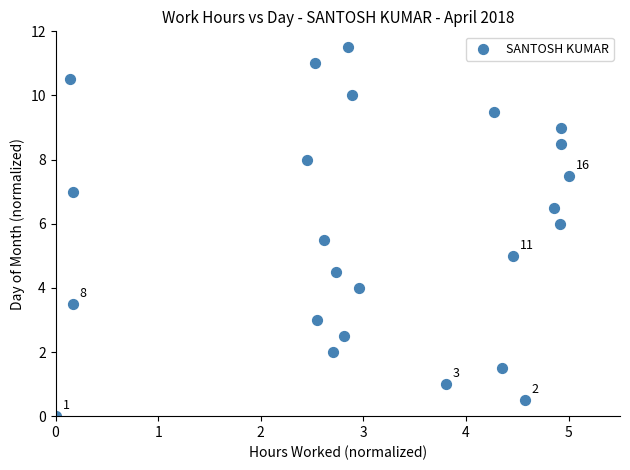

What is the range of Y values (max minus min)?

11.5